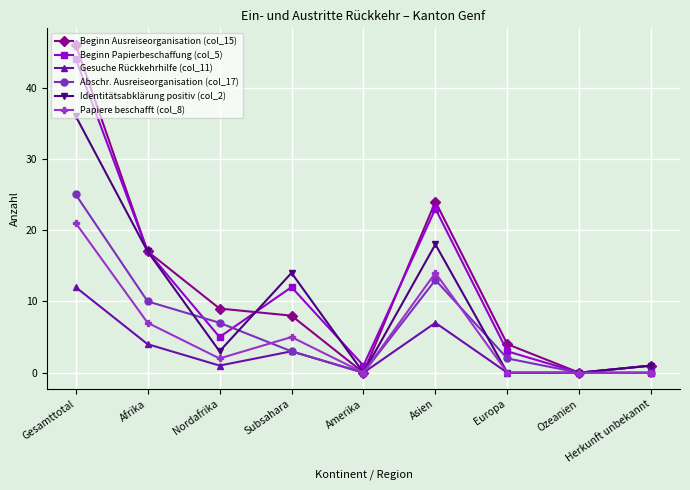

What is the maximum value for Beginn Papierbeschaffung (col_5)?

44